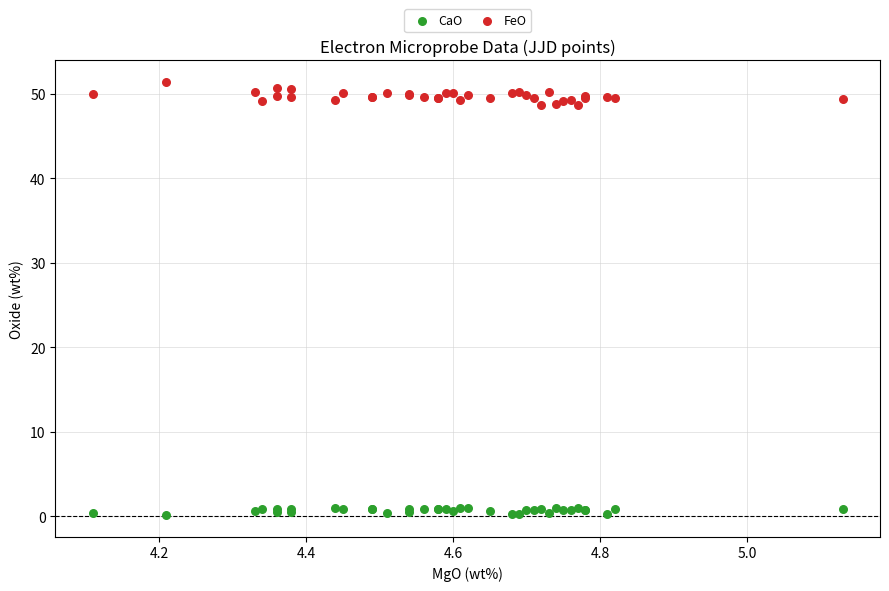

What is the X range (max minus min) for the scatter plot?

1.0